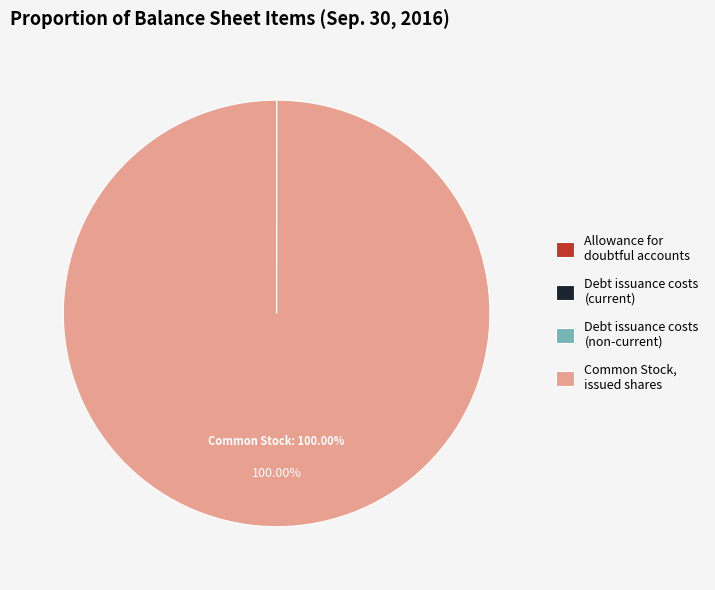

Which category has the biggest portion of the pie?

Common Stock, issued shares